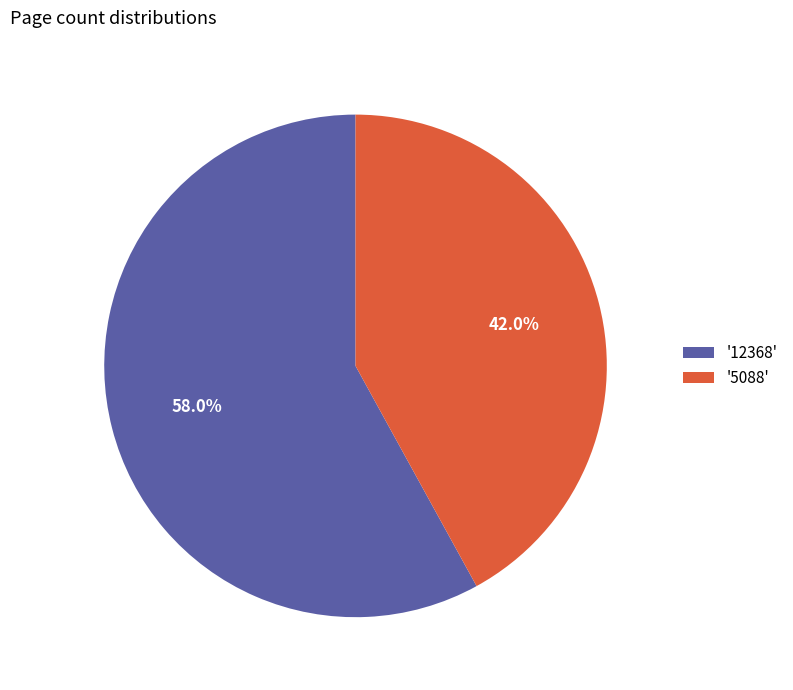

Approximately how many times larger is the value at '5088' compared to '12368'?

0.7